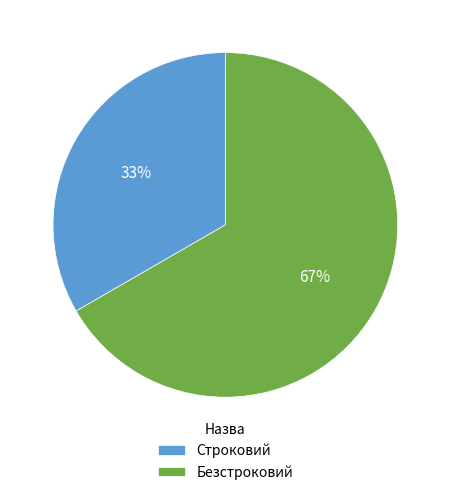

Rank the categories by value from lowest to highest.

Строковий, Безстроковий